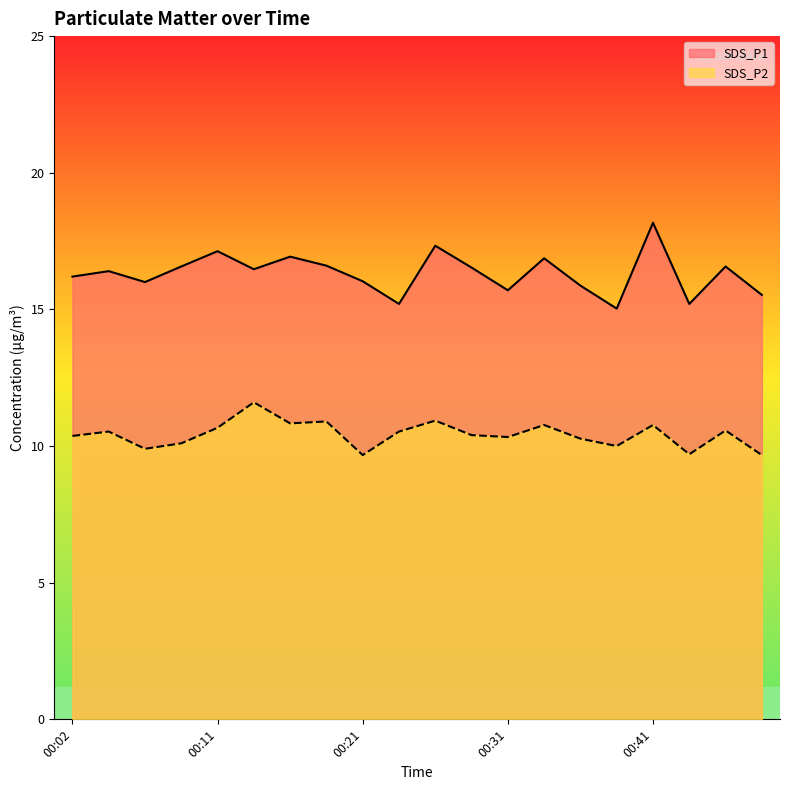

How many data points in SDS_P1 are less than 16?

6